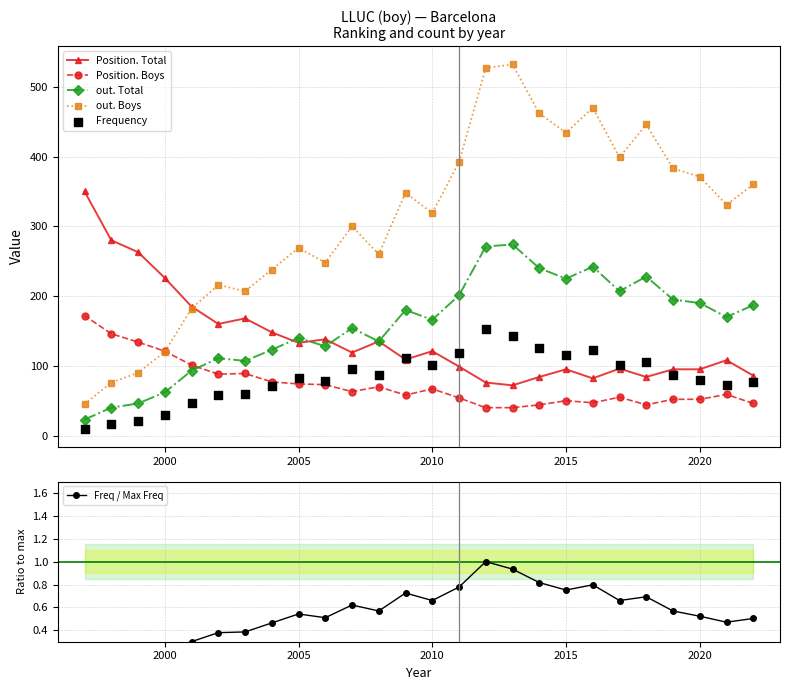

What are all the series names shown in the legend?

Position. Total, Position. Boys, out. Total, out. Boys, Frequency, Freq / Max Freq